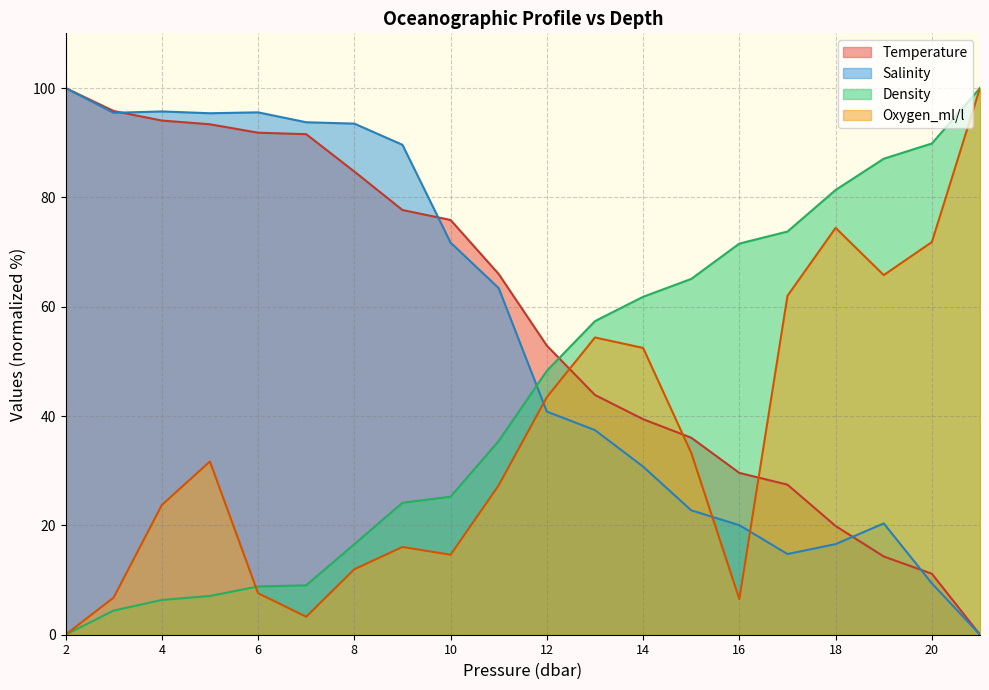

True or false: Oxygen_ml/l has more than 1 interior local peaks.

True